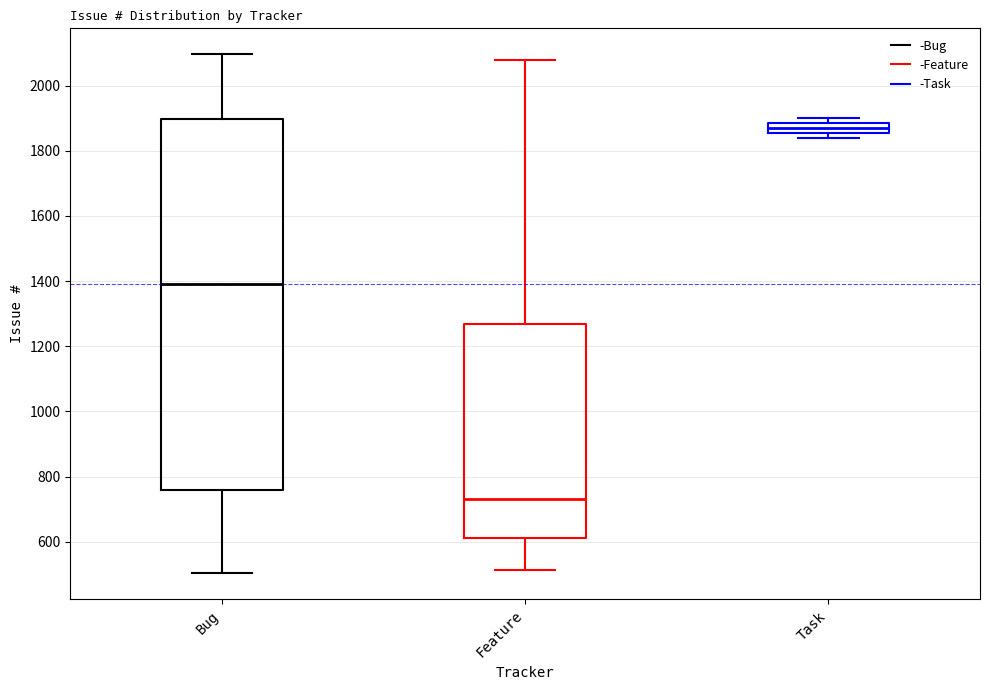

Reading left to right, read every box against the y-axis: the position of its median line, the range the box covers, and the ends of its whiskers. The values are not printed on the chart, so give them approximately, as read against the axis.

Bug: median 1400, box 760 to 1900, whiskers 500 to 2100
Feature: median 740, box 620 to 1260, whiskers 520 to 2080
Task: median 1880 (inside the box), box 1860 to 1880, whiskers 1840 to 1900